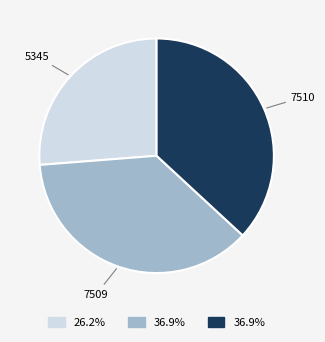

Is there any slice that represents more than half of the pie?

No